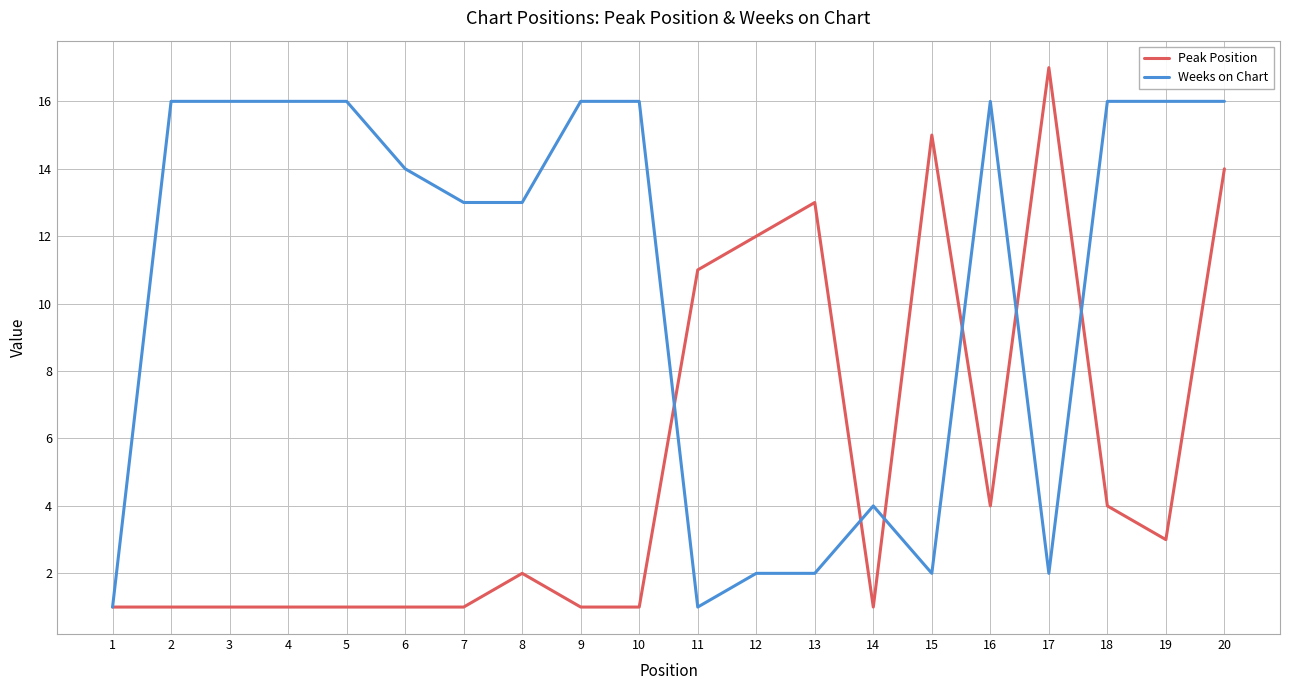

At which category does the chart reach its peak across all series?

17